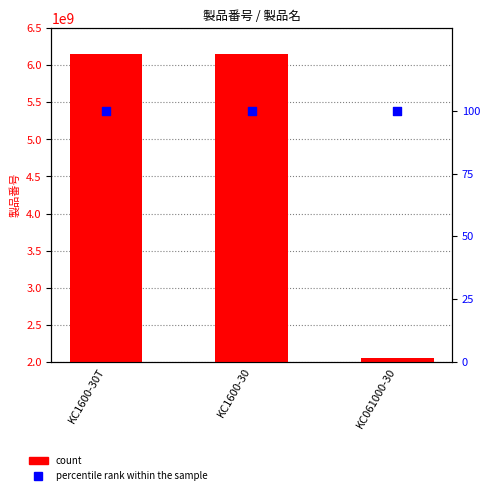

Which series reaches the maximum Y coordinate?

count